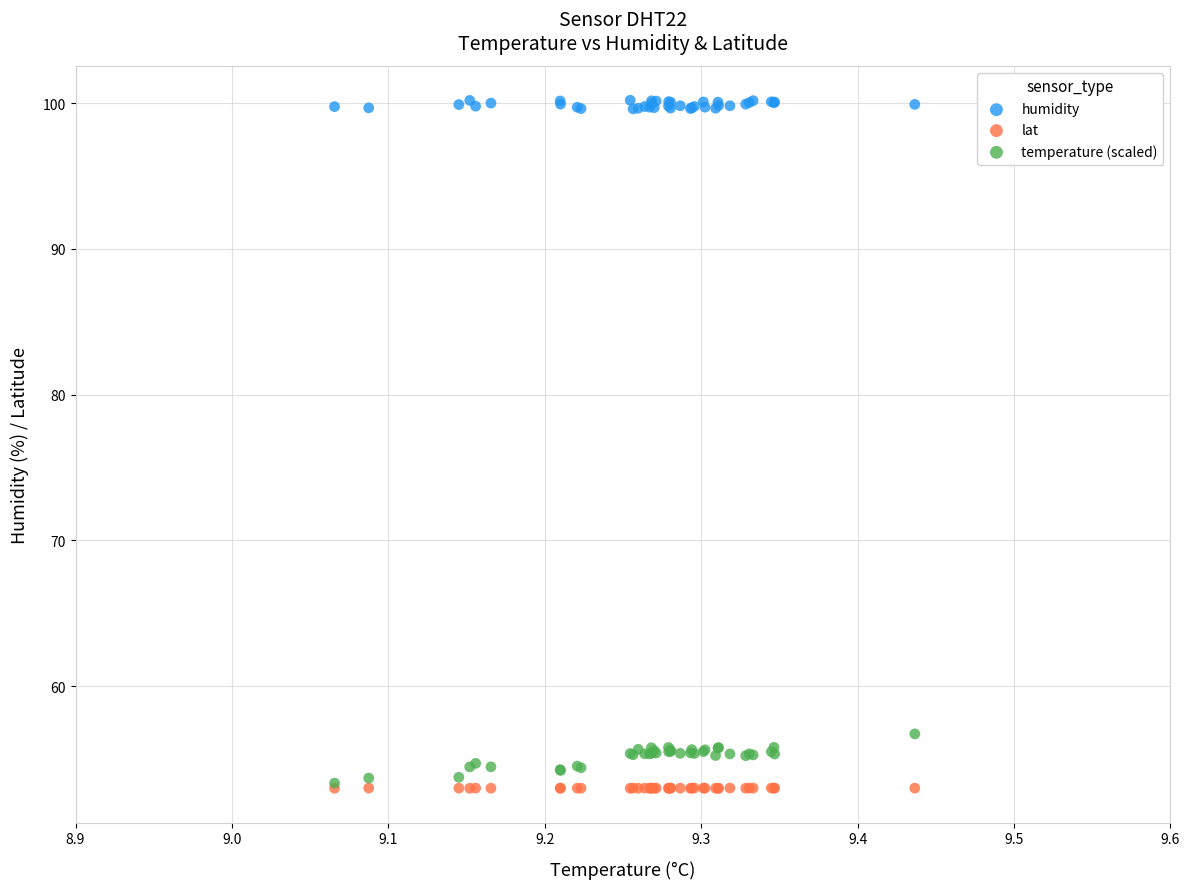

Across all series, what Y value is closest to 76?

56.7